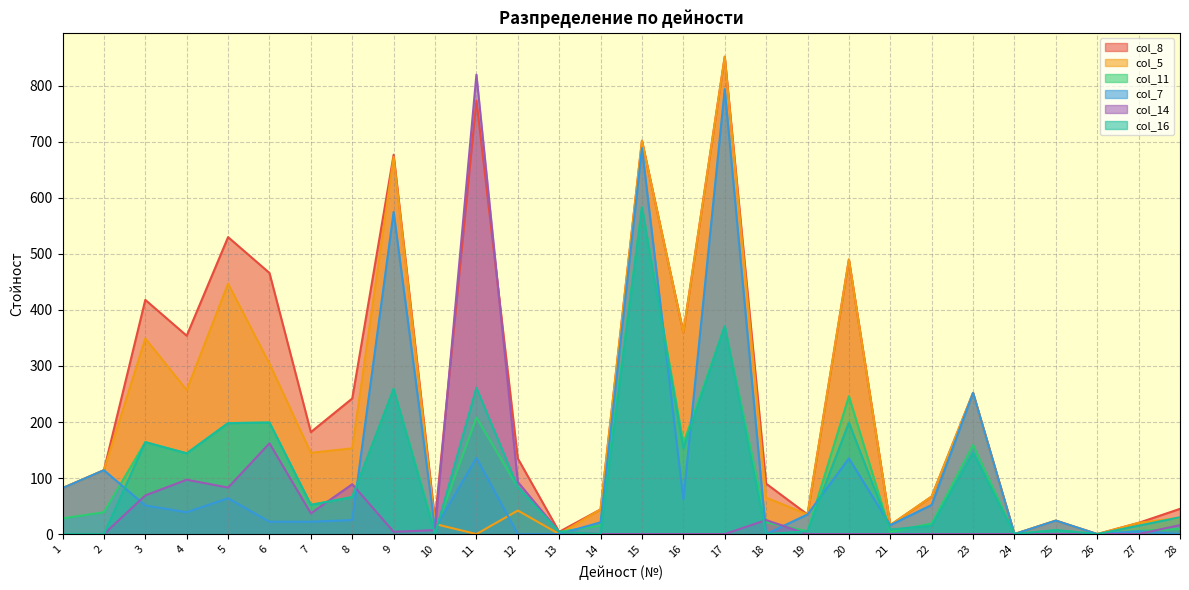

What is the spread (max minus min) of values at 16?

360